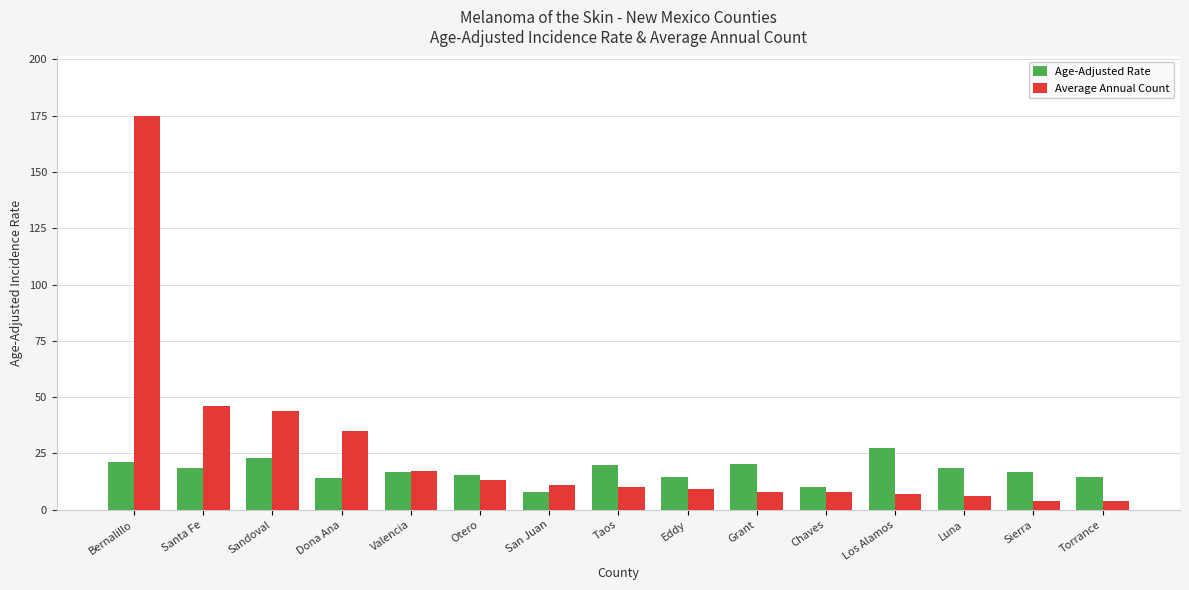

At which label does Age-Adjusted Rate reach its peak?

Los Alamos